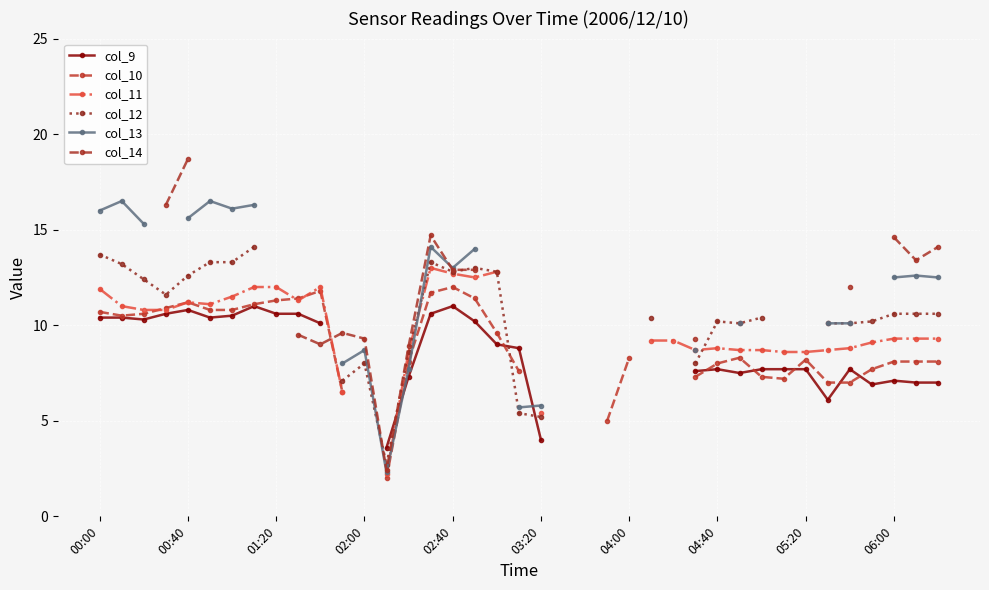

Is it true that col_11 equals 5.2 at 29?

False